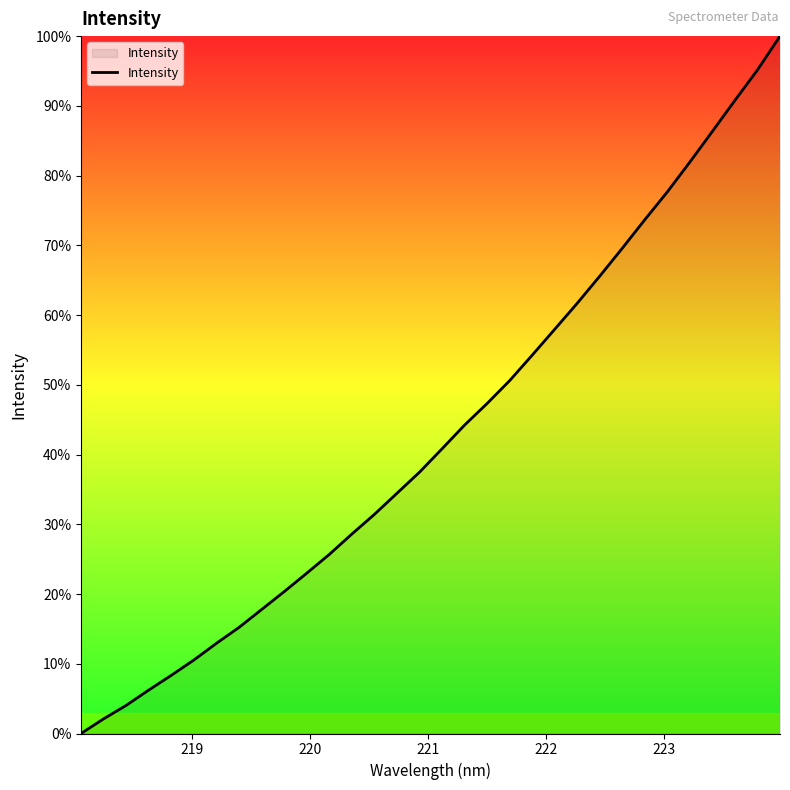

What is the difference between the maximum and minimum values?

100.0